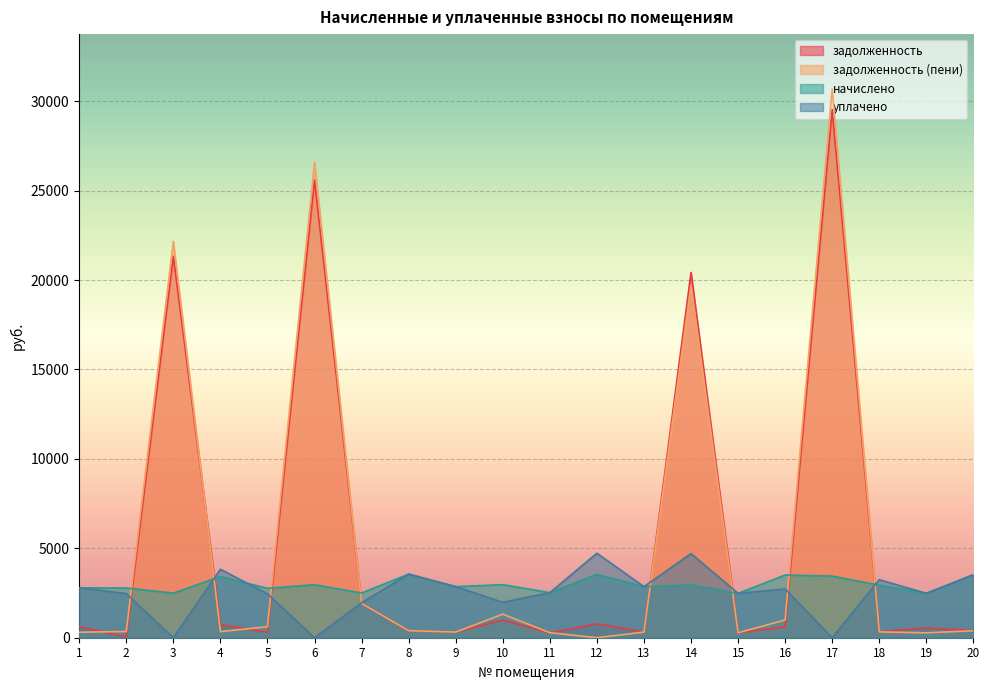

How many values in задолженность (пени) are above zero?

19